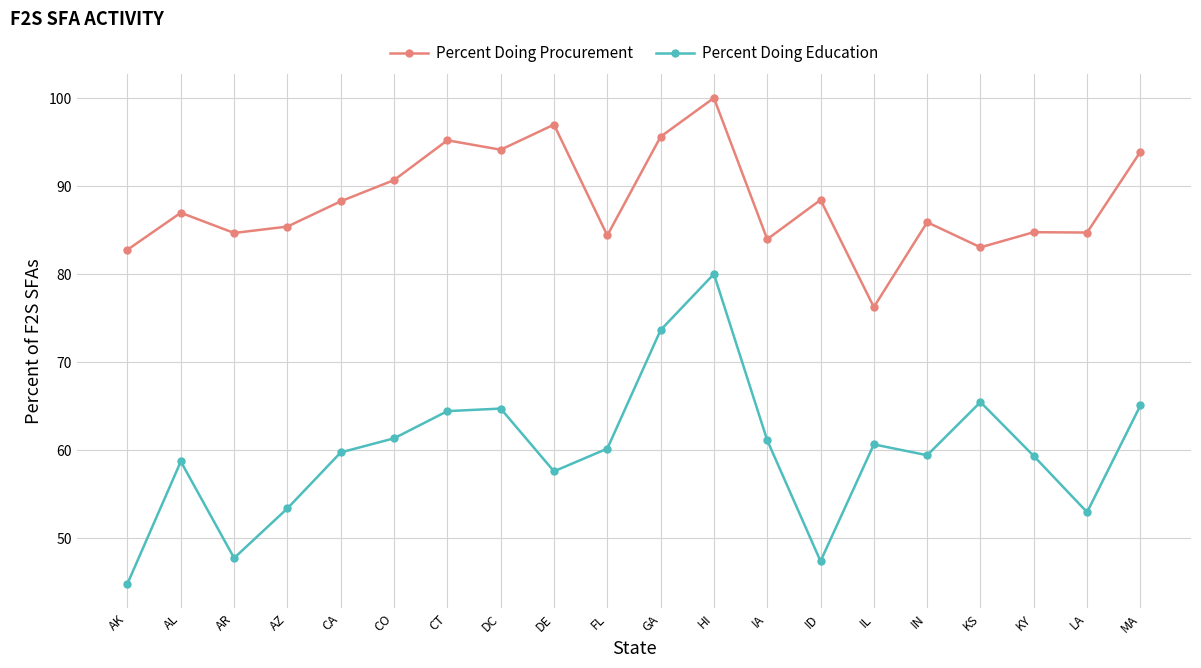

List the series in order of their peak value, highest first.

Percent Doing Procurement, Percent Doing Education